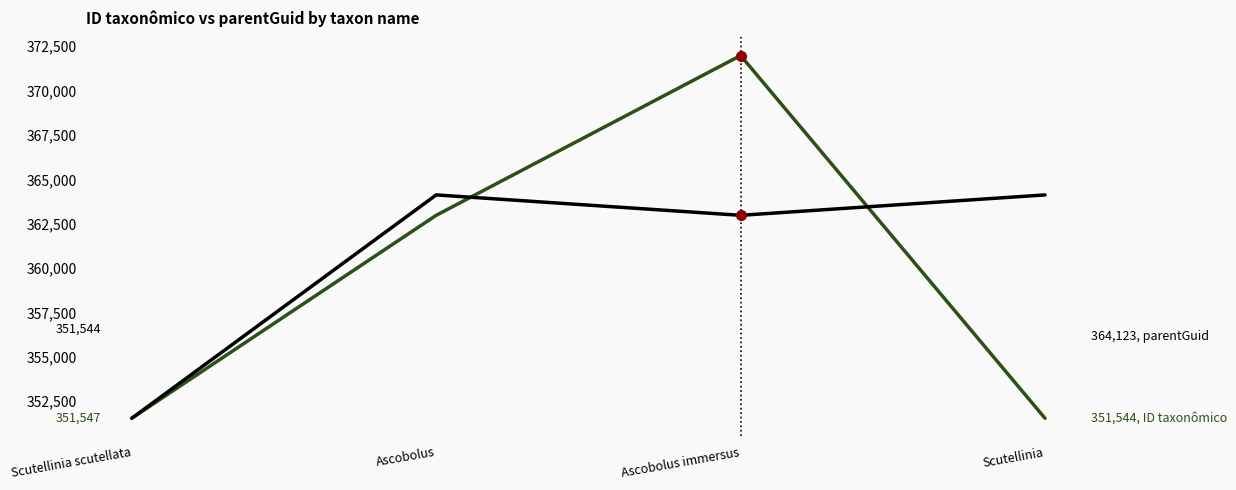

What position from the left is Scutellinia?

4